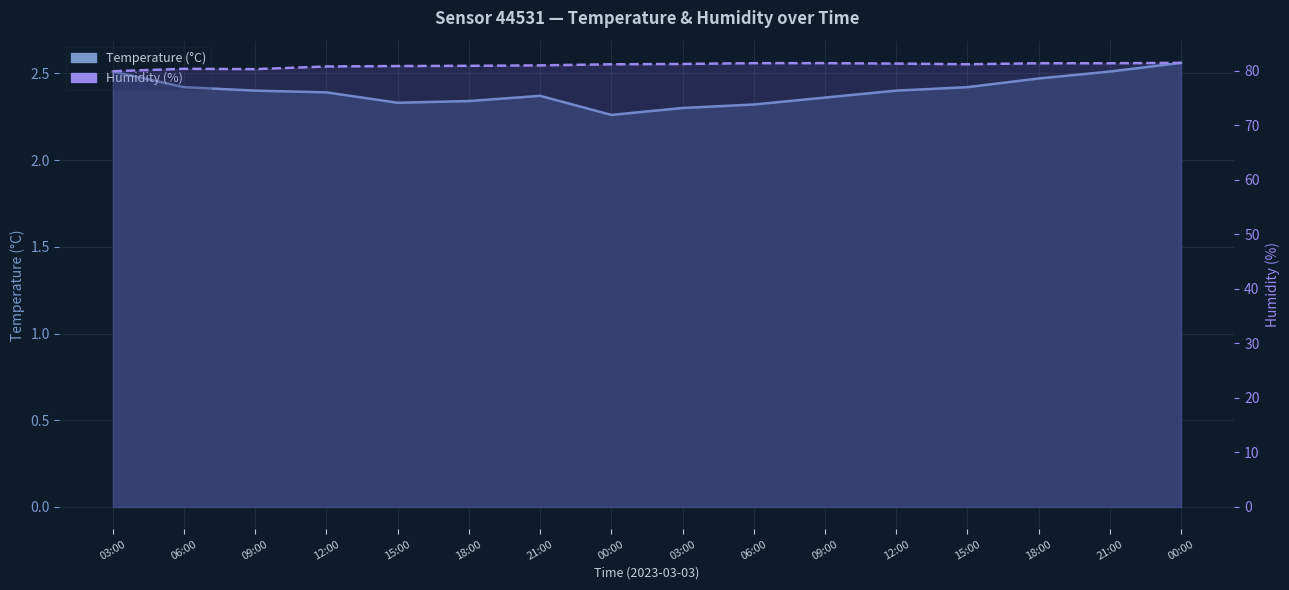

Reading left to right, what are all the values shown in this chart?

Temperature (°C): 03:00=2.5	06:00=2.4	09:00=2.4	12:00=2.4	15:00=2.3	18:00=2.3	21:00=2.4	00:00=2.3	03:00=2.3	06:00=2.3	09:00=2.4	12:00=2.4	15:00=2.4	18:00=2.5	21:00=2.5	00:00=2.6
Humidity (%): 03:00=79.9	06:00=80.3	09:00=80.3	12:00=80.8	15:00=80.8	18:00=80.9	21:00=81.0	00:00=81.2	03:00=81.2	06:00=81.4	09:00=81.4	12:00=81.3	15:00=81.2	18:00=81.4	21:00=81.4	00:00=81.4